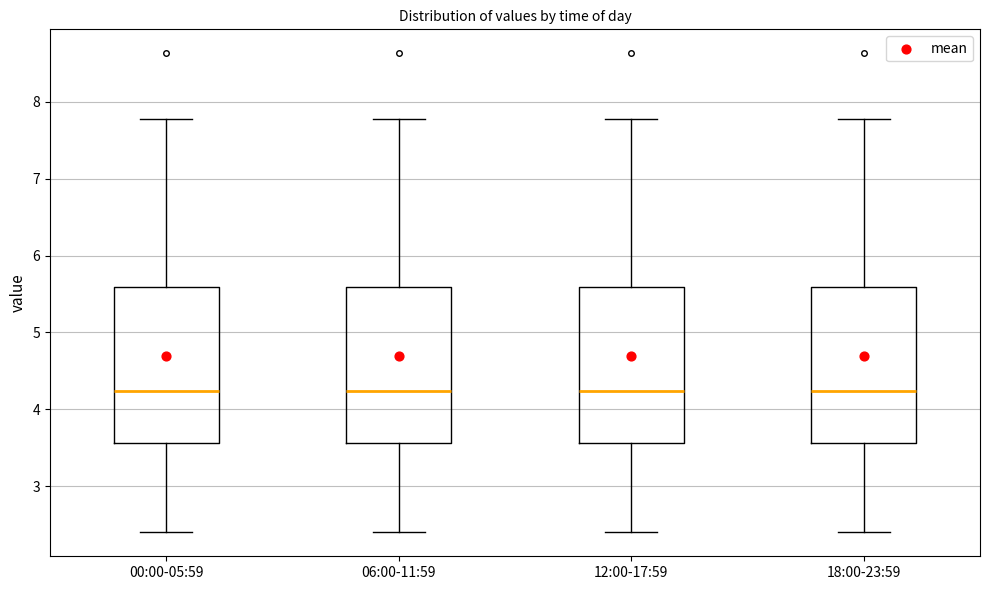

Where is the lower edge of the box for 00:00-05:59 on the y-axis? The values are not printed on the chart, so give them approximately, as read against the axis.

3.6